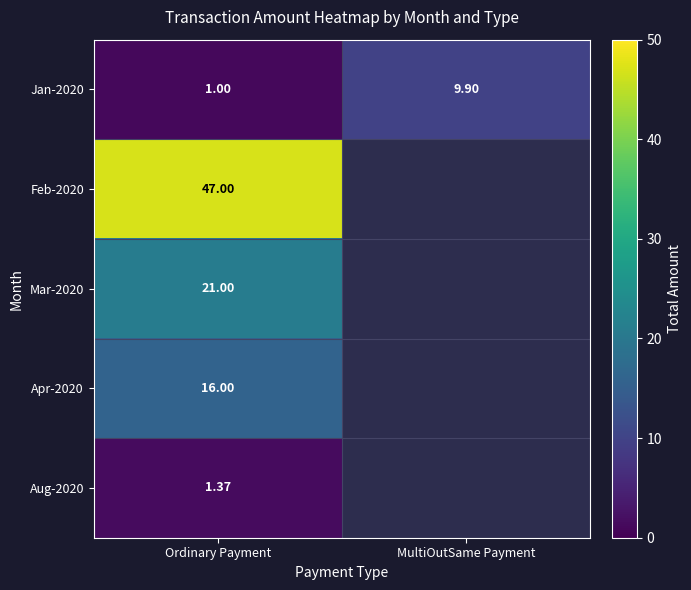

What is the sum of the Jan-2020 values at MultiOutSame Payment and Ordinary Payment?

10.9